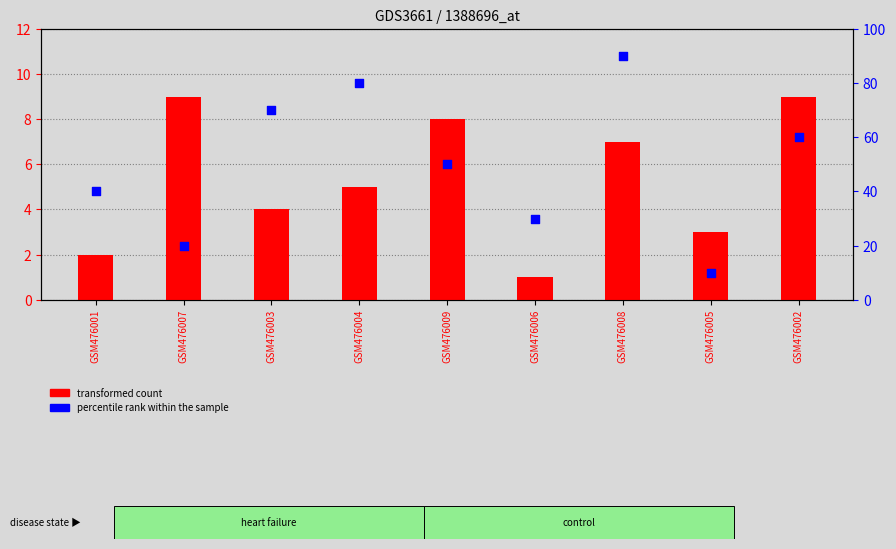

At how many categories does at least one series exceed 50?

4